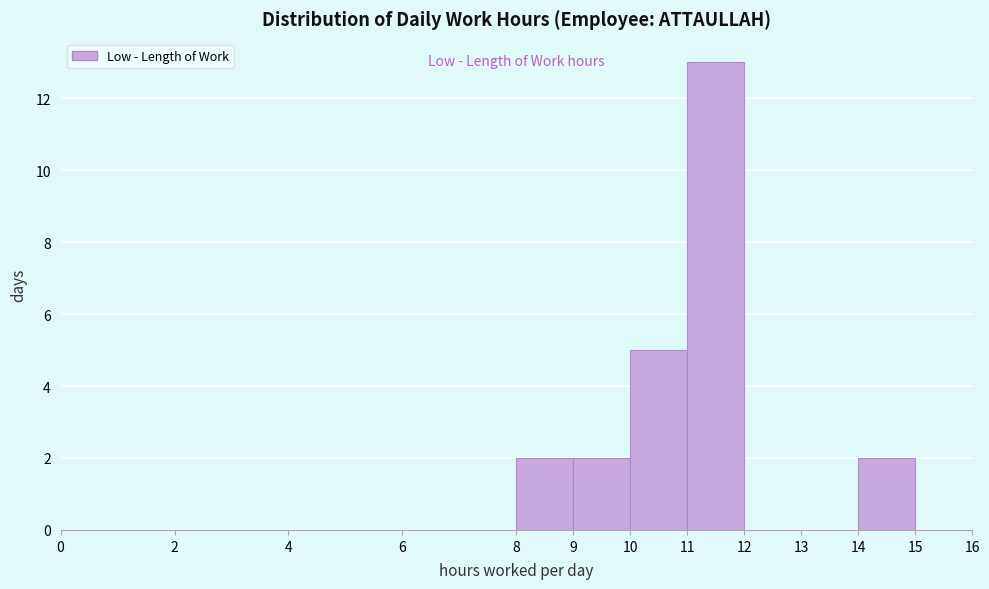

Which range on the x-axis has the tallest bar?

11 to 12